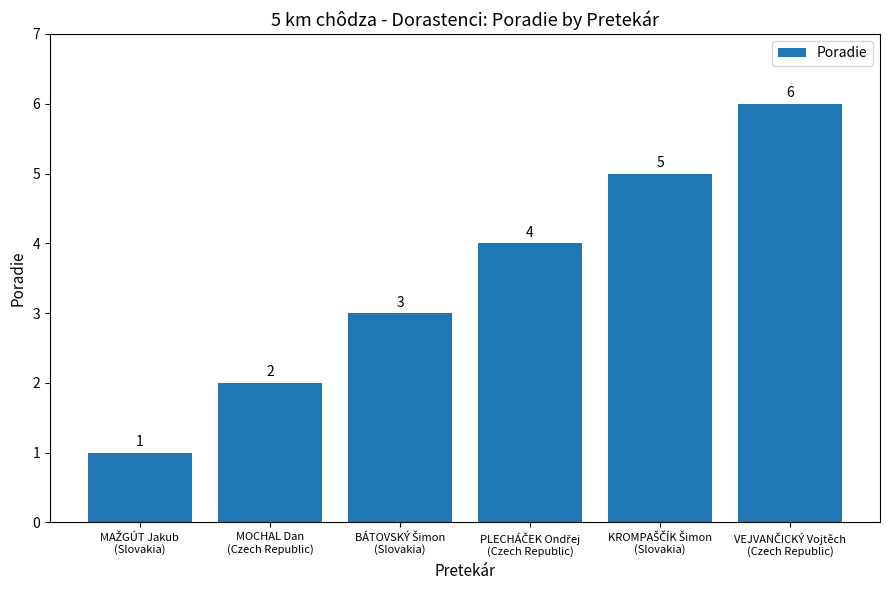

What is the maximum value shown in the chart?

6